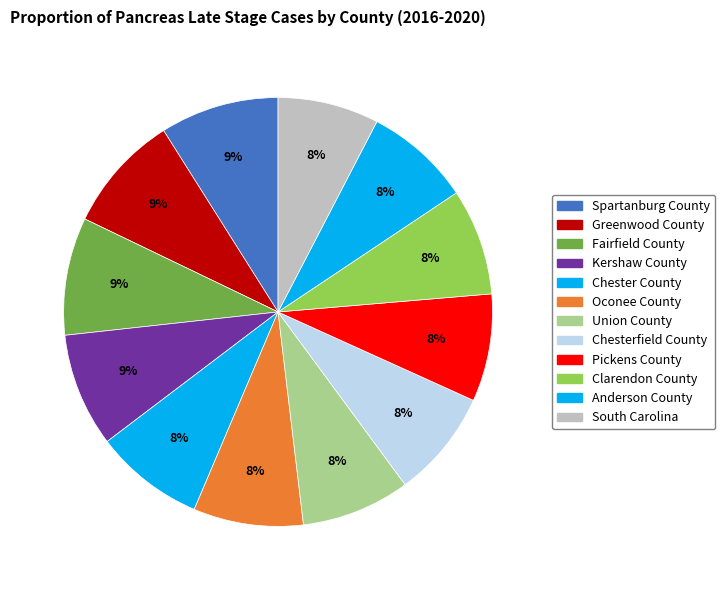

Does Clarendon County account for over 50% of the chart?

No